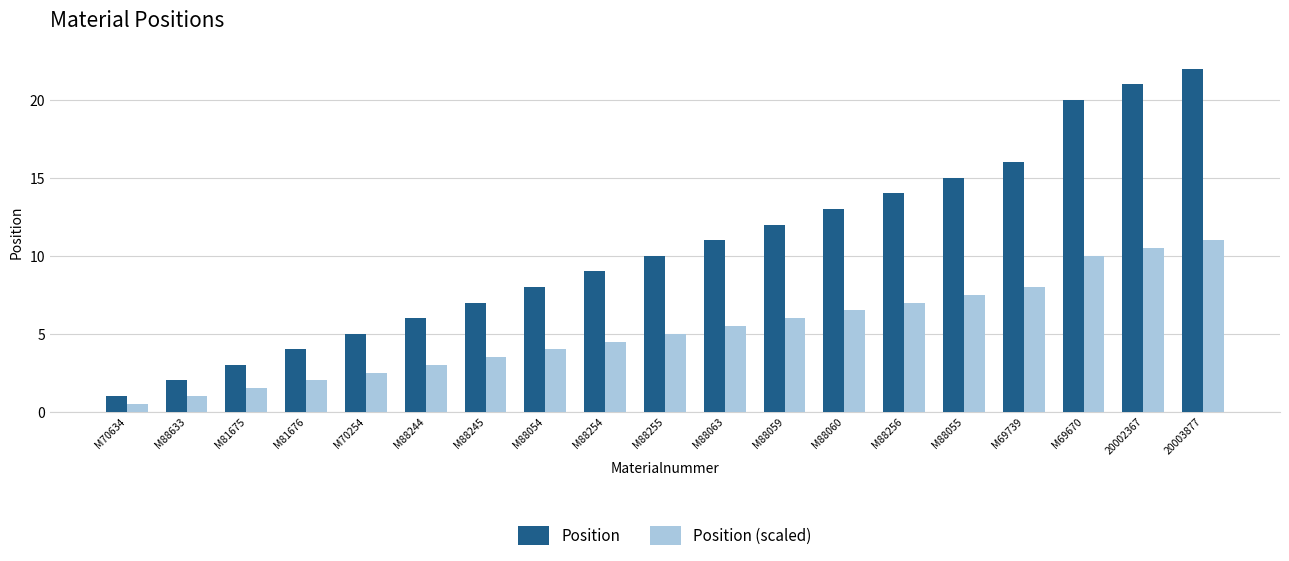

How many data points in Position (scaled) are less than 5?

9